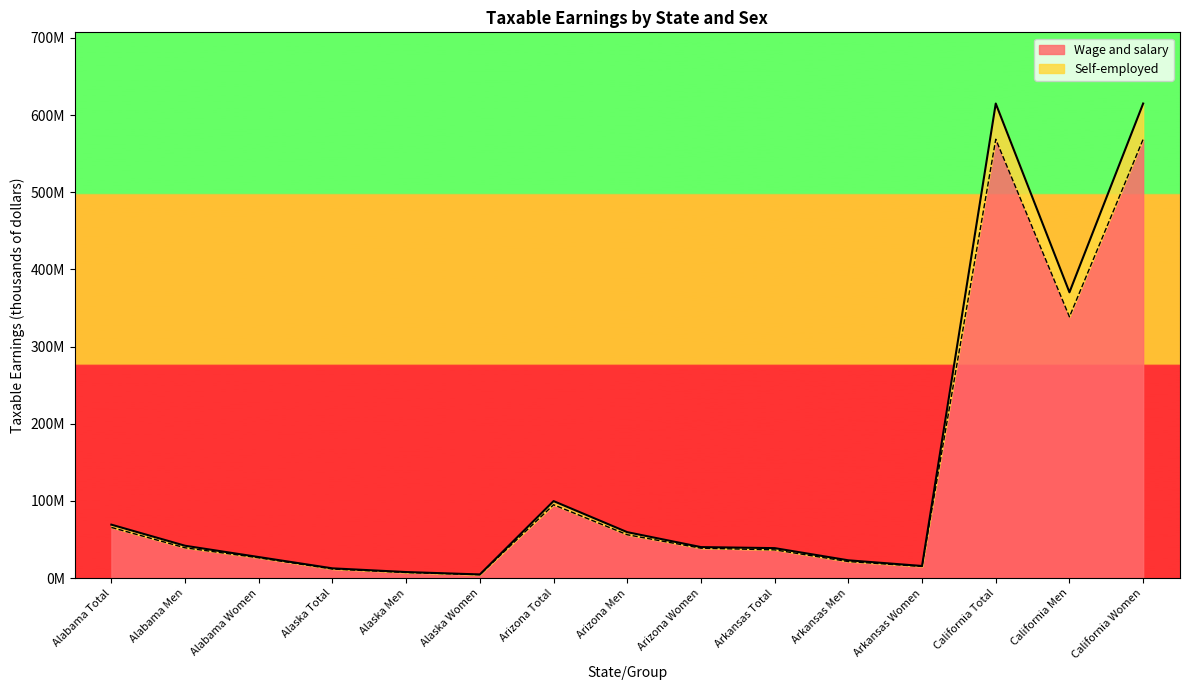

What is the difference between the maximum and minimum values in the Wage and salary series?

564156127